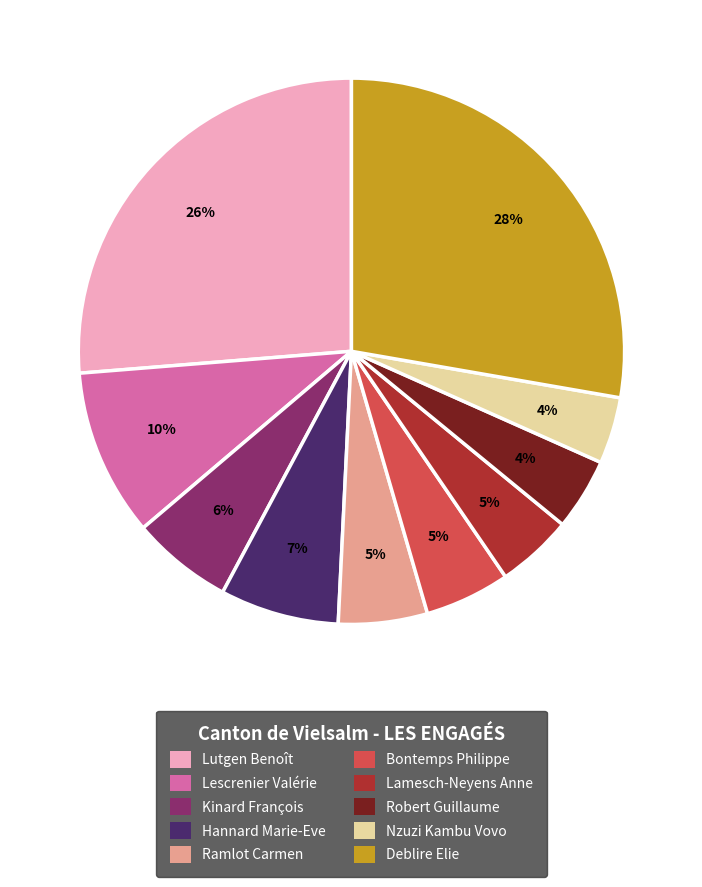

To the nearest percent, what is the combined percentage of Kinard François and Lutgen Benoît?

32%